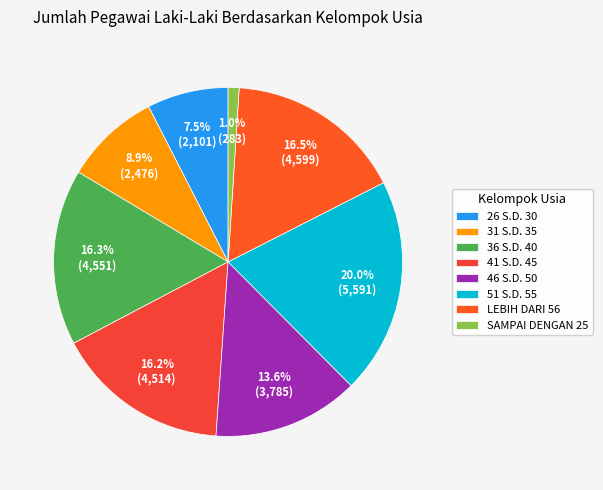

What is the change in value from 41 S.D. 45 to SAMPAI DENGAN 25?

-4231